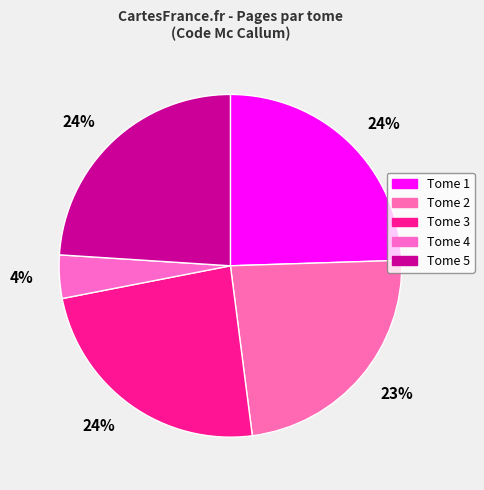

Is there any slice that represents more than half of the pie?

No